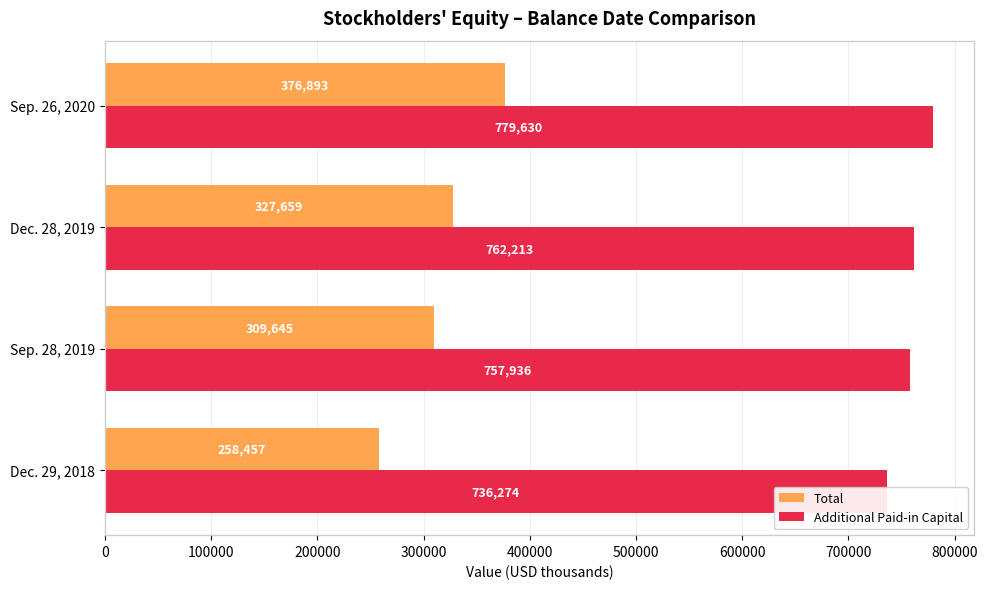

Is it true that Total equals 327659 at Dec. 28, 2019?

True